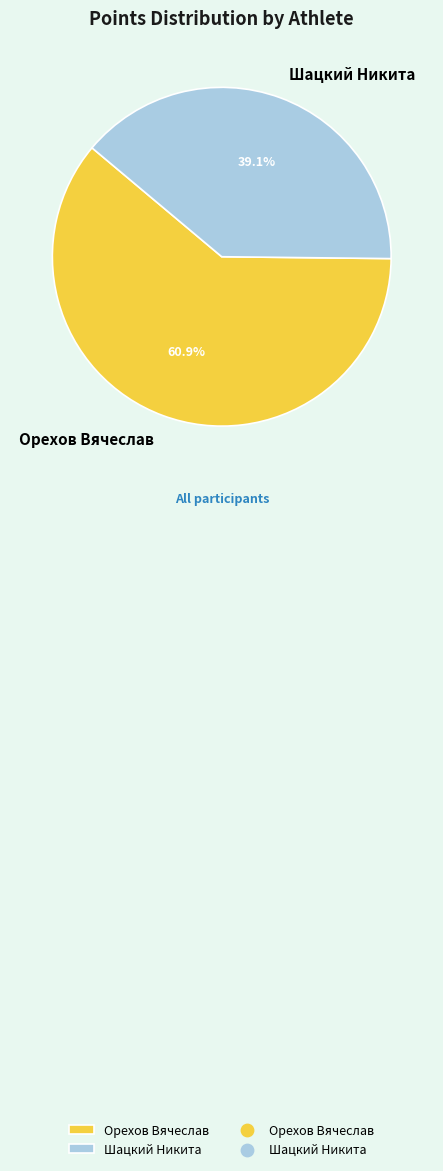

How many slices are in this pie chart?

2